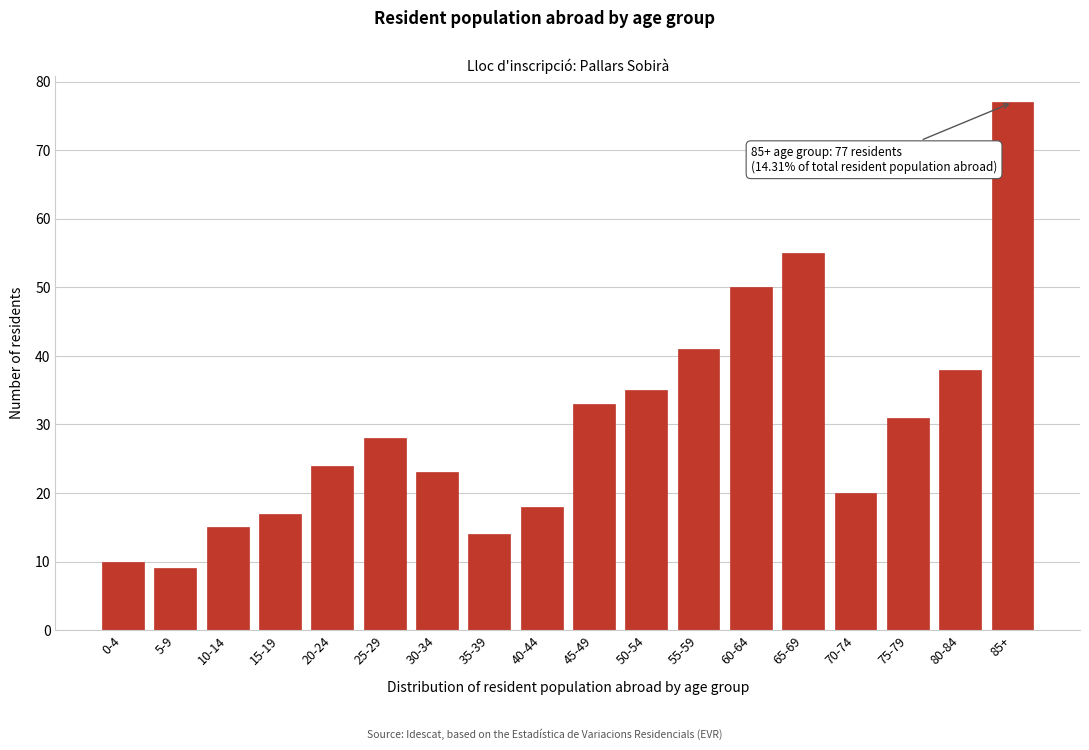

Reading left to right, transcribe all the data shown in this chart.

0-4=10	5-9=9	10-14=15	15-19=17	20-24=24	25-29=28	30-34=23	35-39=14	40-44=18	45-49=33	50-54=35	55-59=41	60-64=50	65-69=55	70-74=20	75-79=31	80-84=38	85+=77